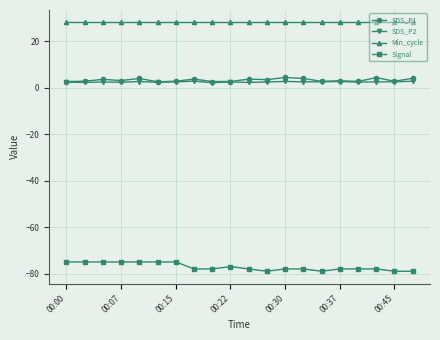

Which series has the largest total across all categories?

Min_cycle